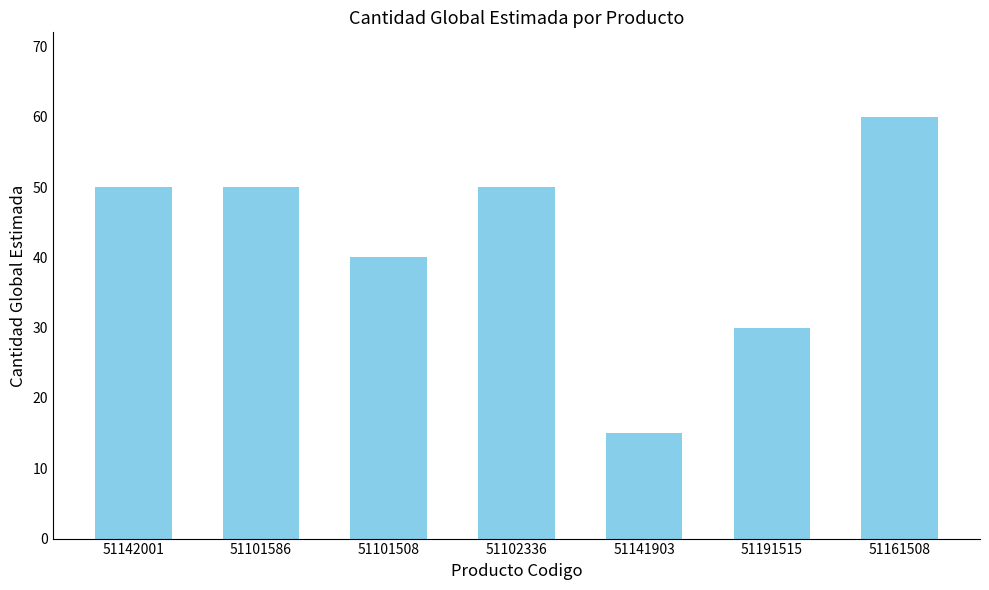

Which category has the highest value across all series?

51161508